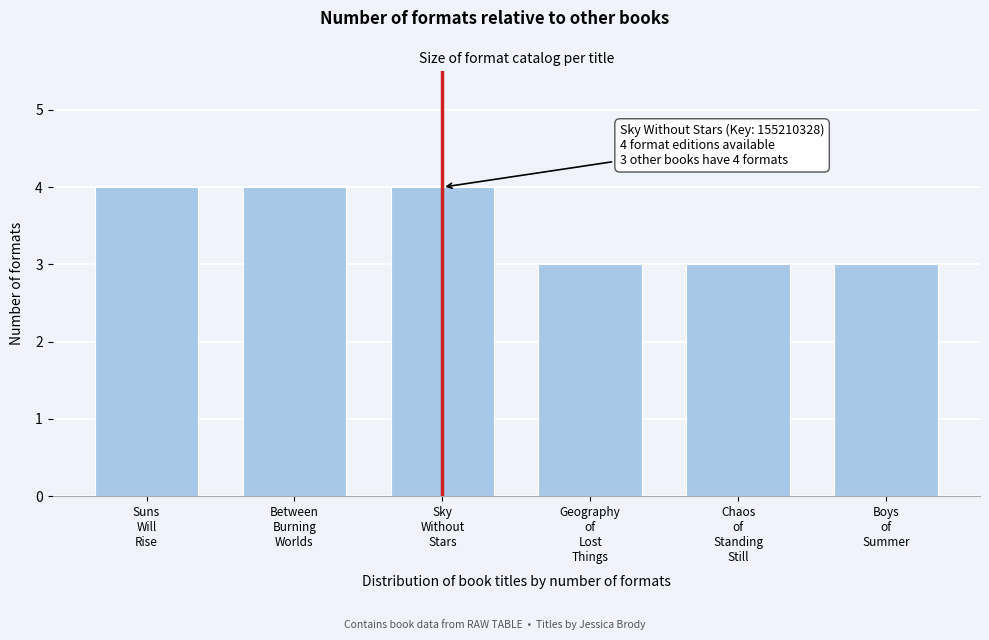

Reading left to right, list all the values displayed in this chart.

4	4	4	3	3	3